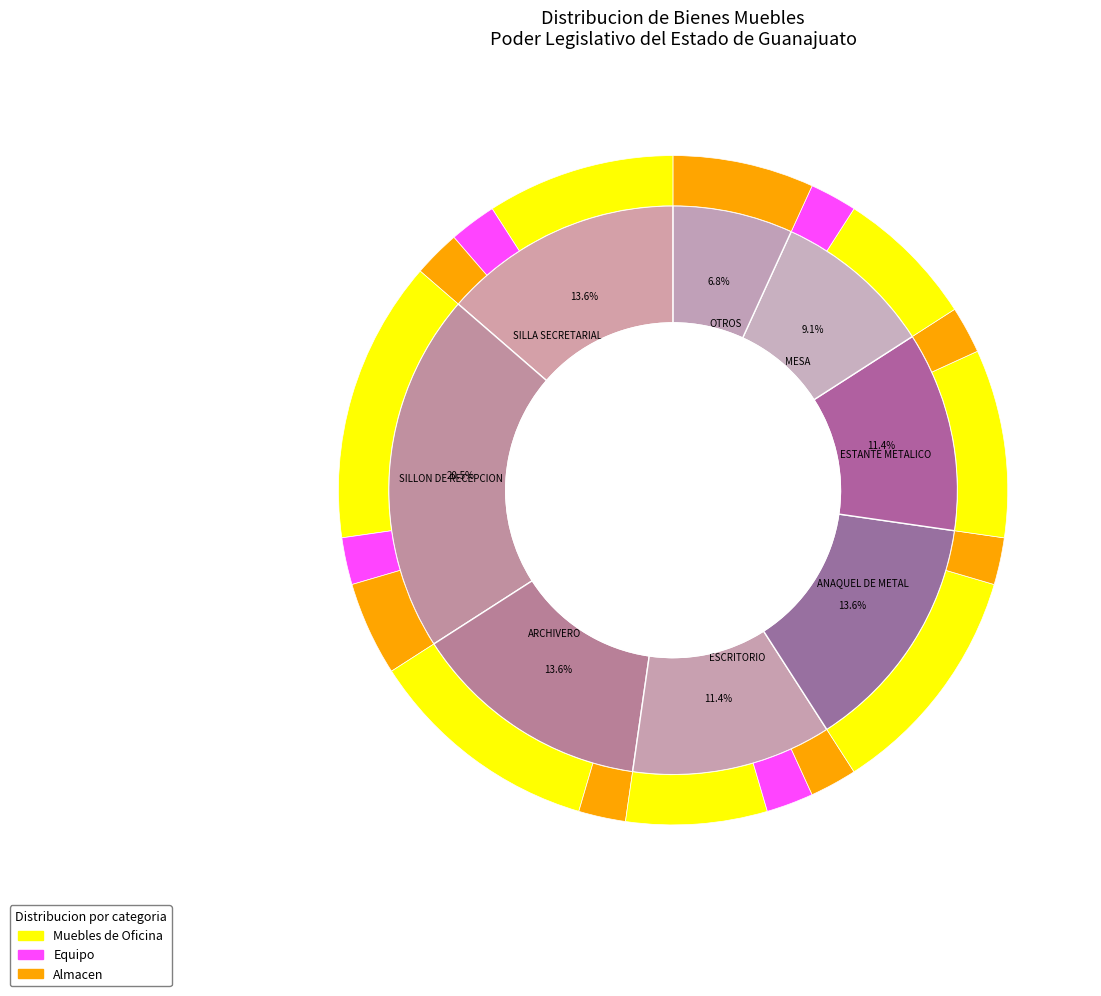

Is there any slice that represents more than half of the pie?

Yes